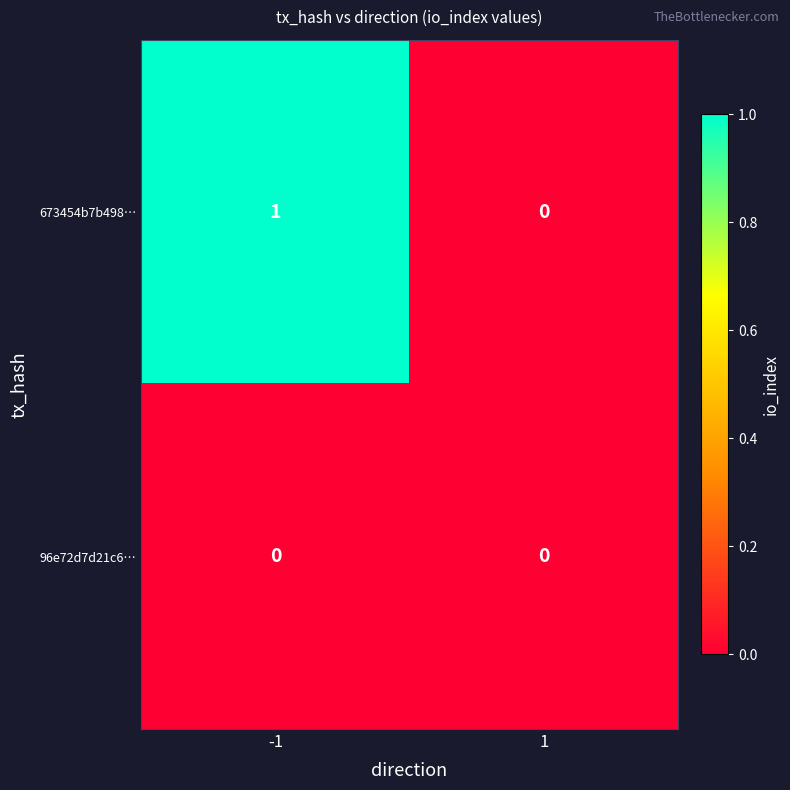

Rank the series by their average value, from lowest to highest.

96e72d7d21c6…, 673454b7b498…